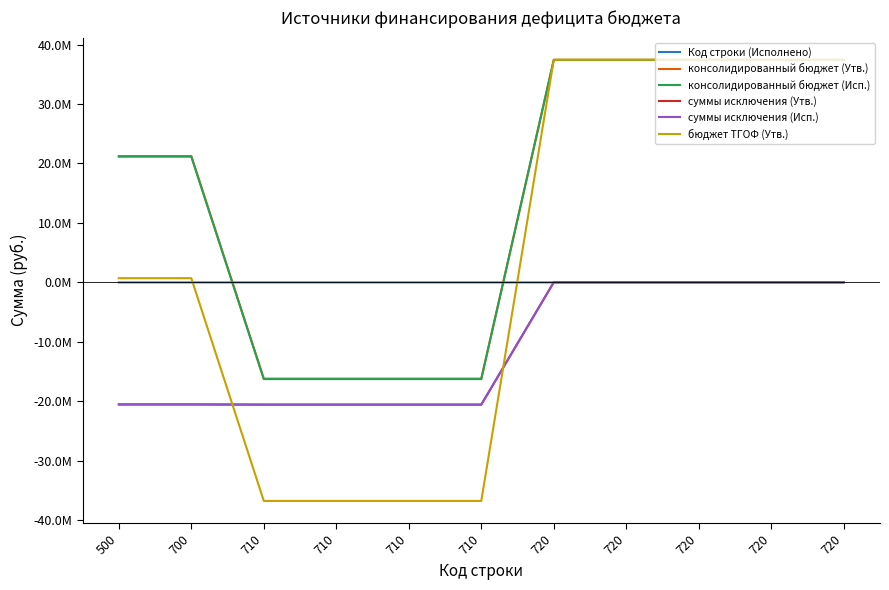

How many intersections are there between Код строки (Исполнено) and суммы исключения (Исп.)?

1